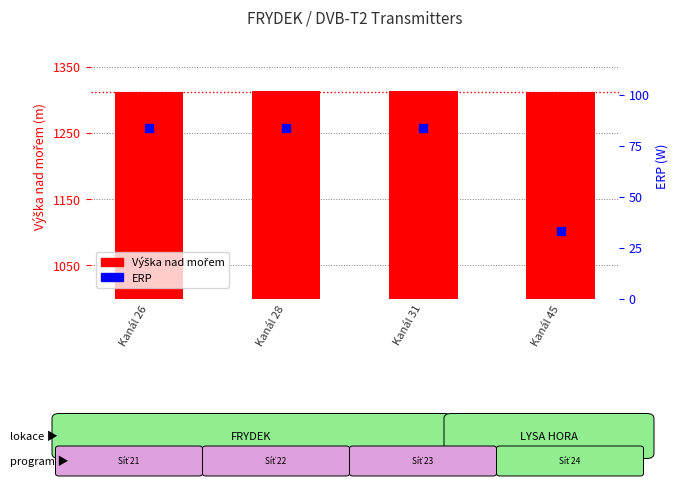

Which series has the largest Y range (max minus min)?

ERP